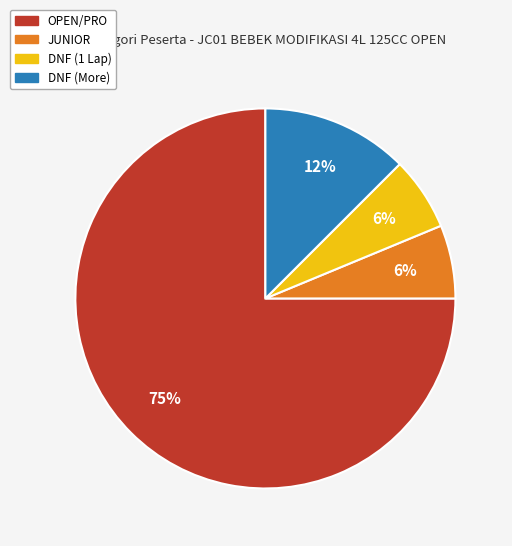

Is there a majority slice in this chart?

Yes